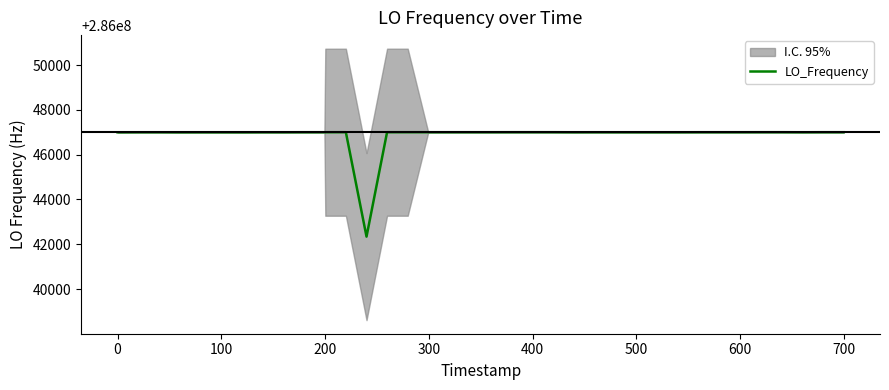

The value at 25 is 435002064.5. True or false?

False